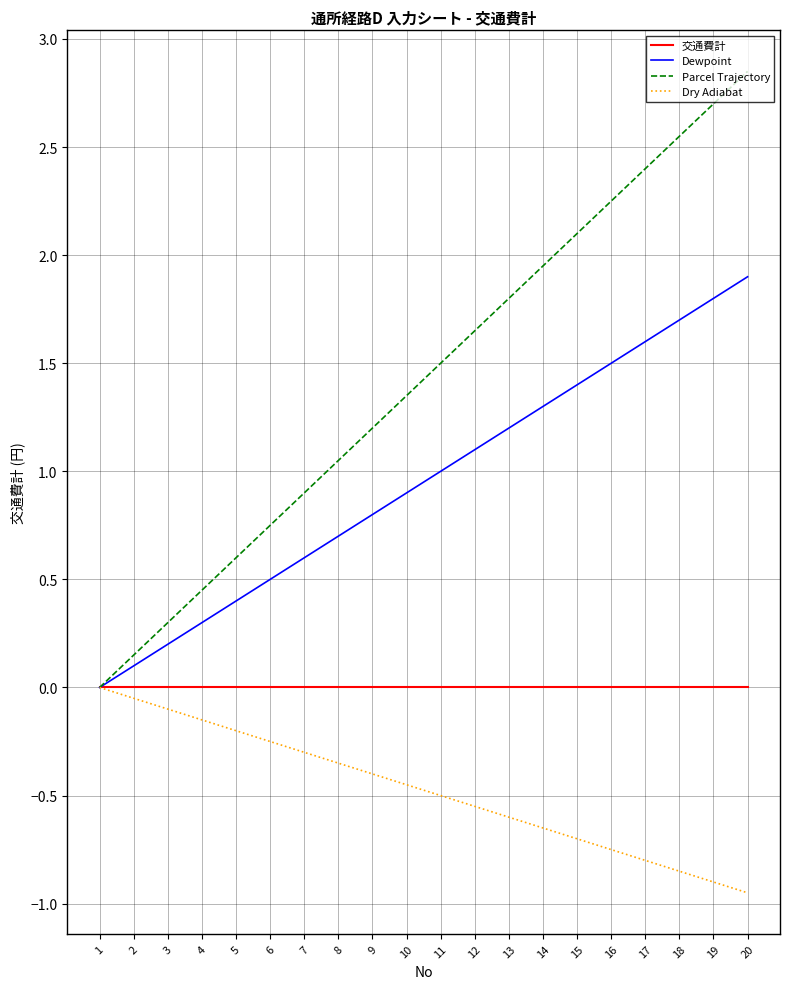

List the series in order of their overall mean, highest first.

Parcel Trajectory, Dewpoint, 交通費計, Dry Adiabat